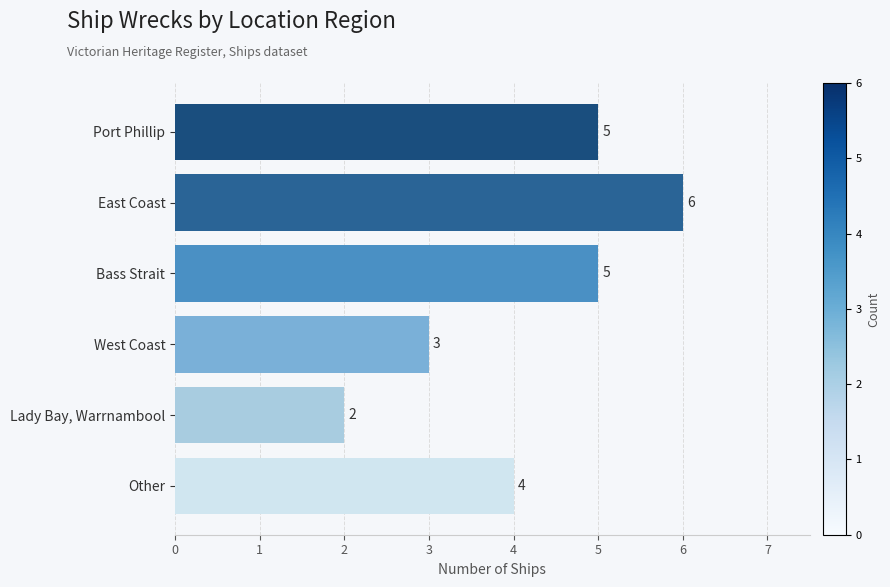

What is the difference between the maximum and minimum values?

4